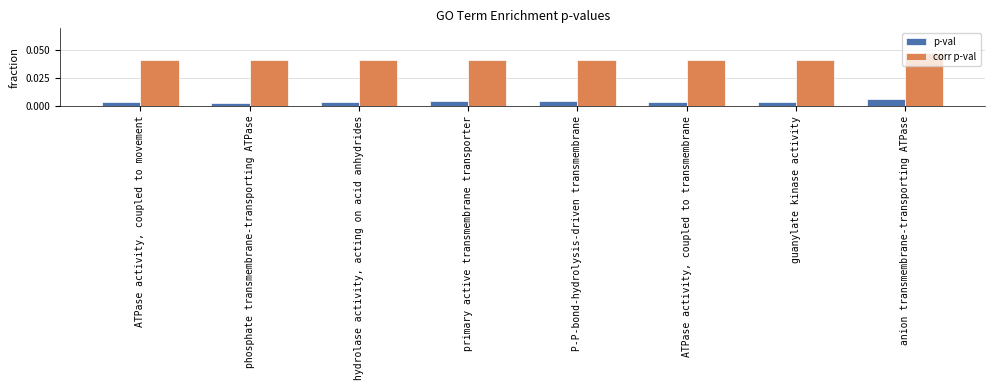

What is the label of the 7th bar from the left?

guanylate kinase activity